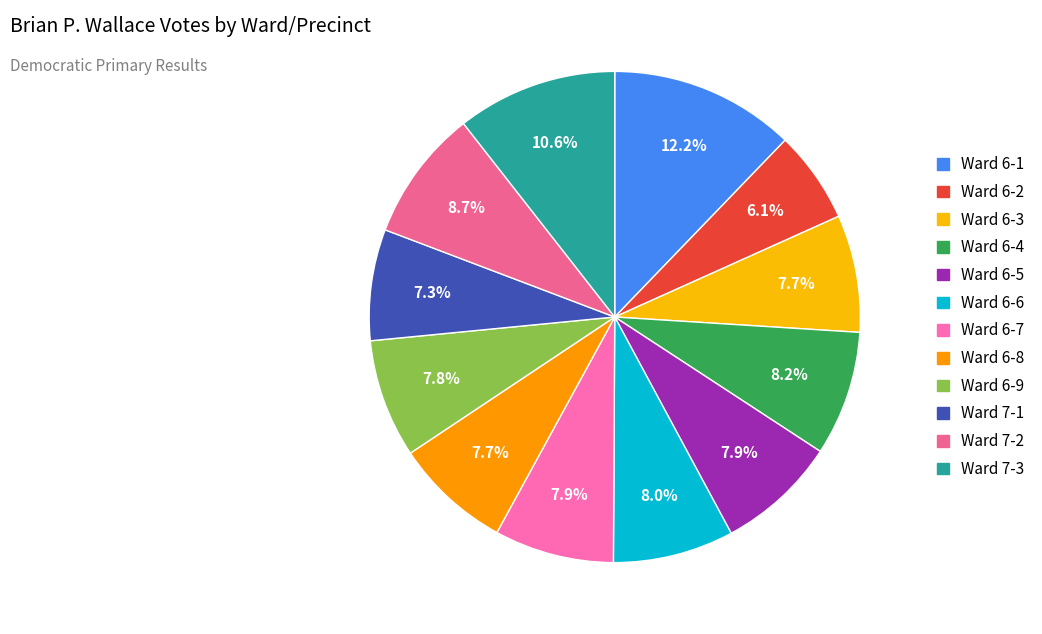

Is there a majority slice in this chart?

No